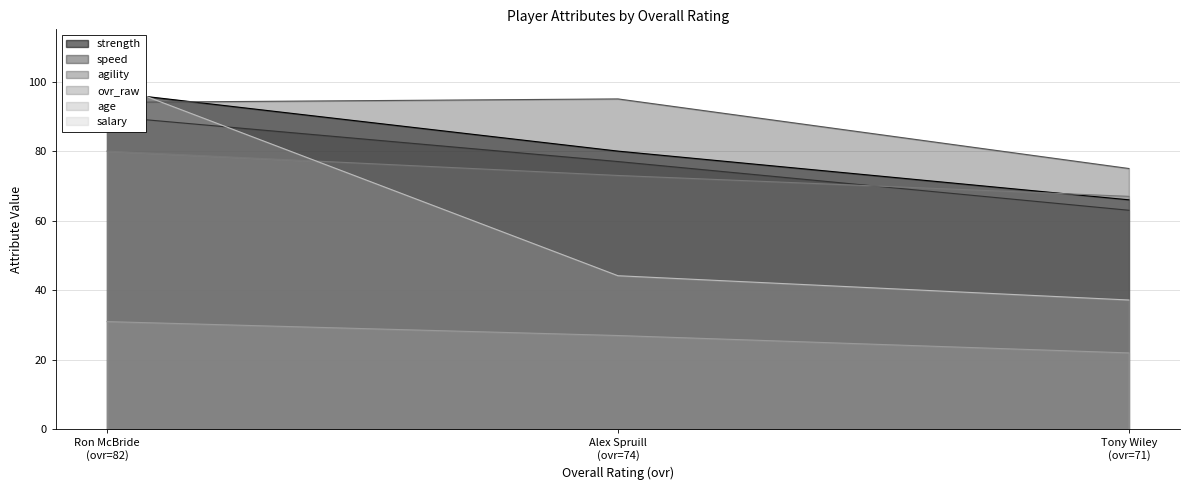

At how many categories does at least one series exceed 92?

2